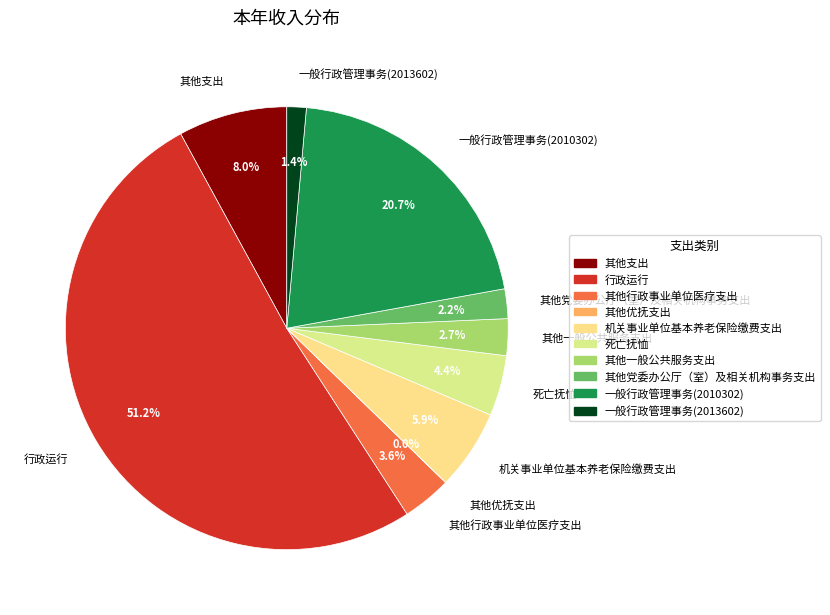

Approximately how many times larger is the value at 其他一般公共服务支出 compared to 机关事业单位基本养老保险缴费支出?

0.5